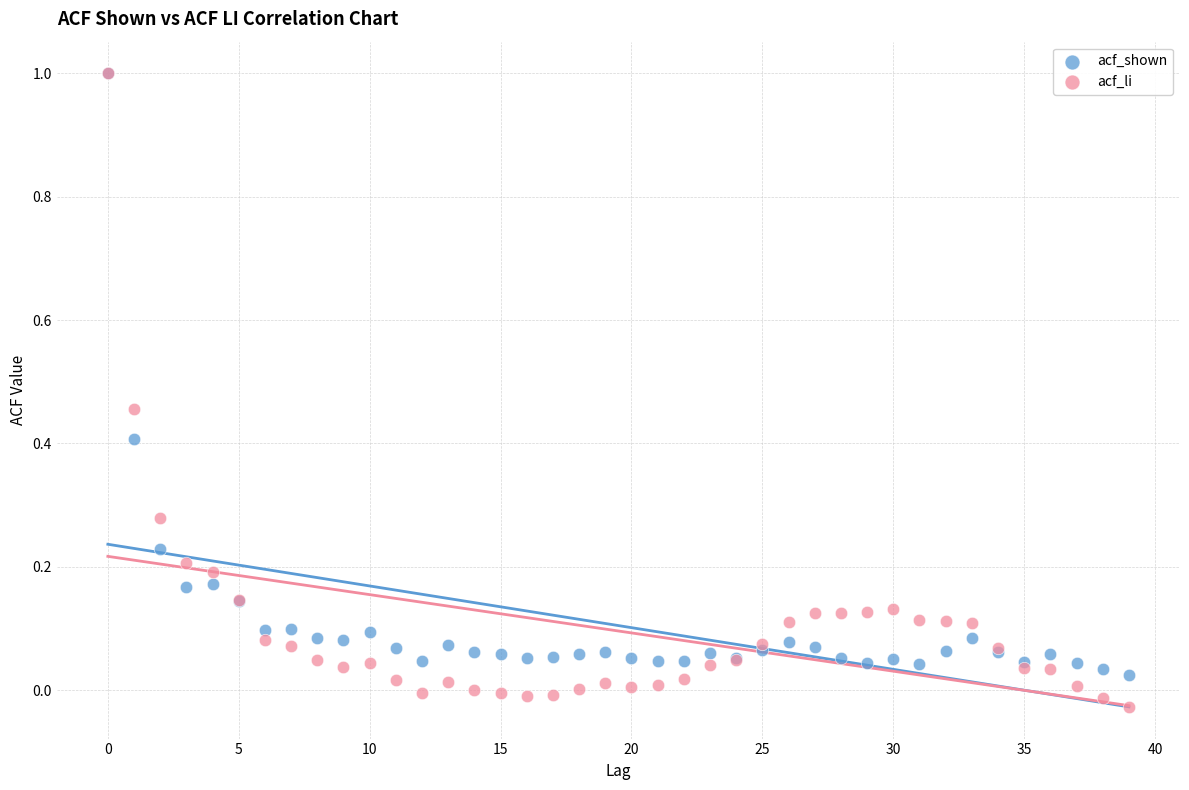

Which series reaches the minimum Y coordinate?

acf_li